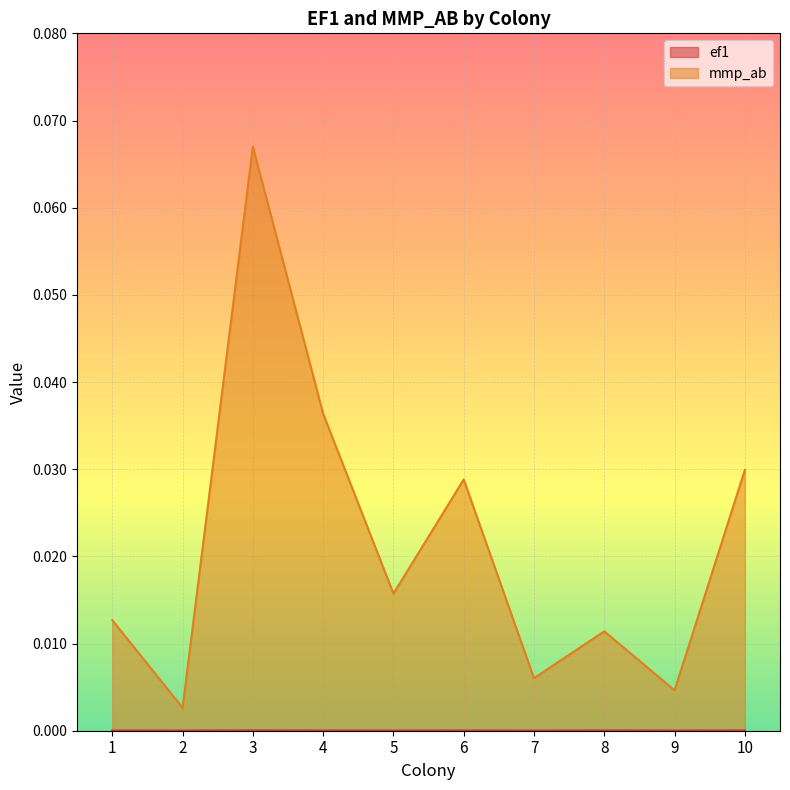

Which label corresponds to the largest value in the chart?

3